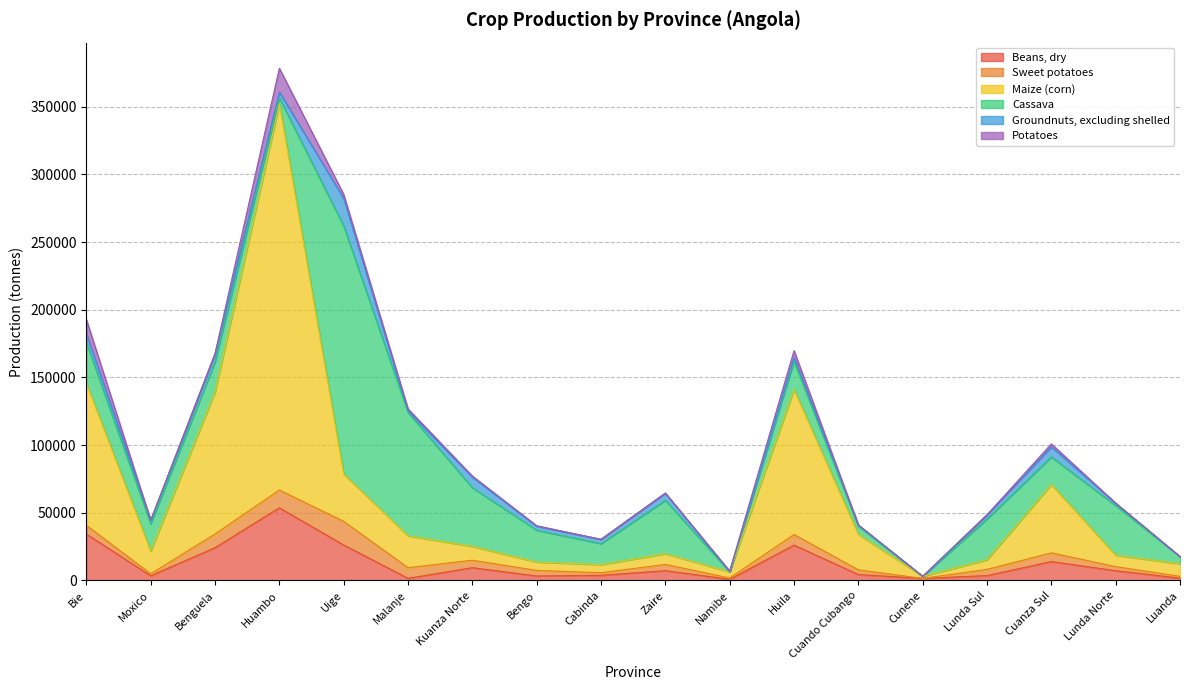

Between Zaire and Luanda, which is larger?

Zaire